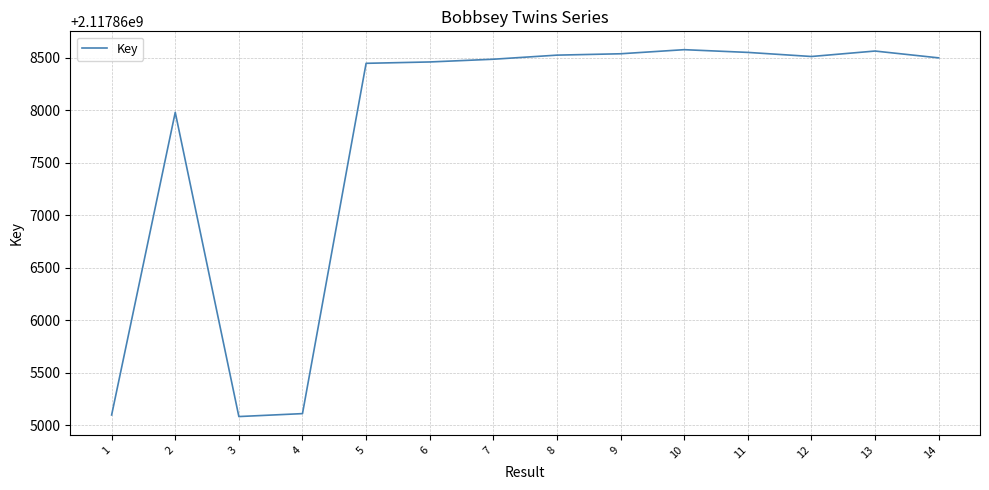

What is the difference between the maximum and minimum values?

3495